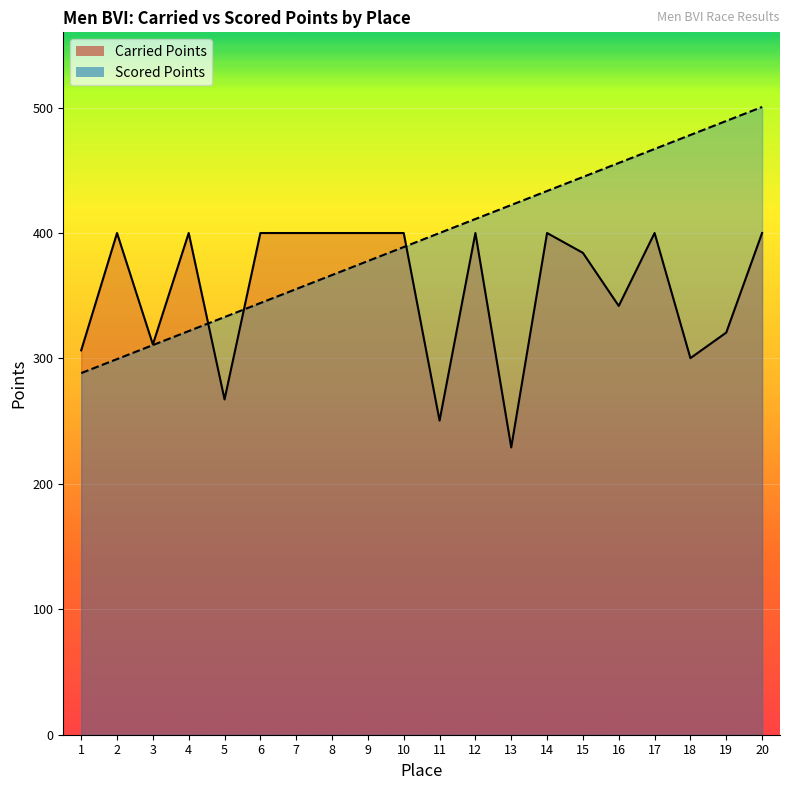

The Carried Points series shows 229.1 at 13. True or false?

True